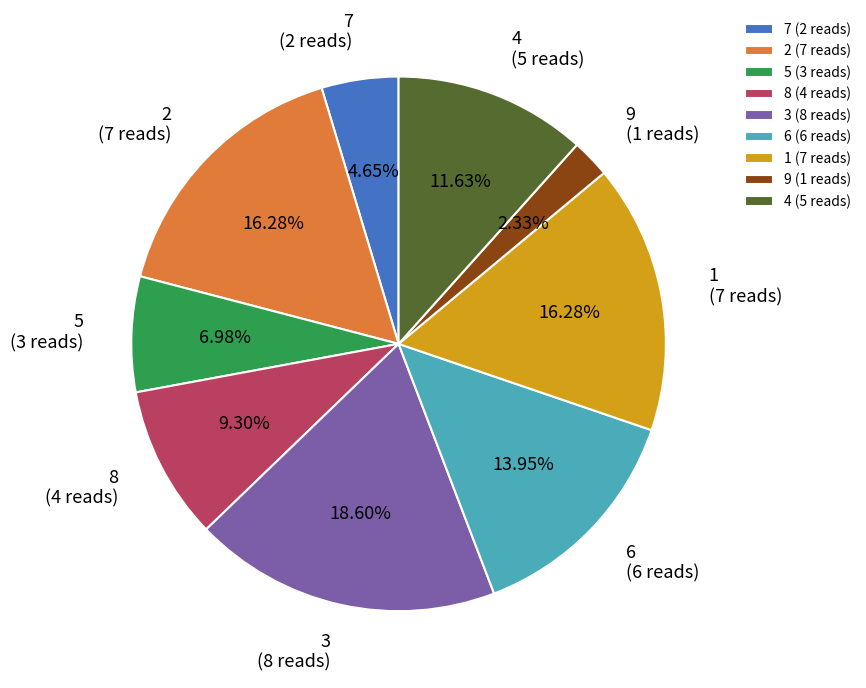

Which has a higher value, 6 (6 reads) or 5 (3 reads)?

6 (6 reads)